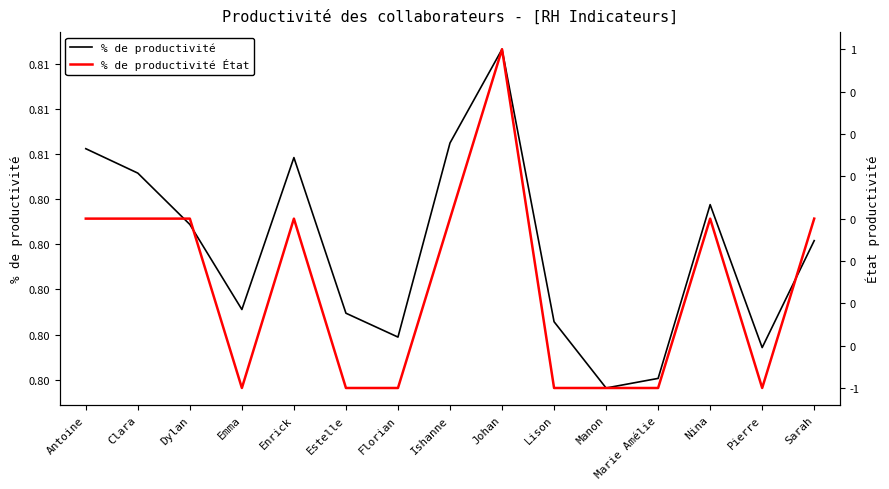

What is the maximum value shown in the chart?

1.0